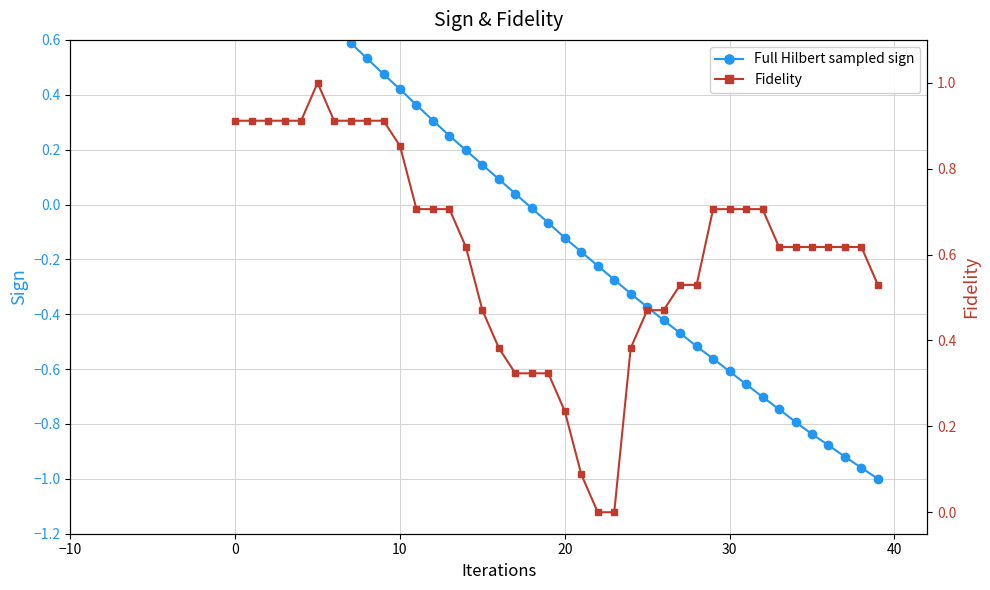

What is the average value of the Fidelity series?

0.6